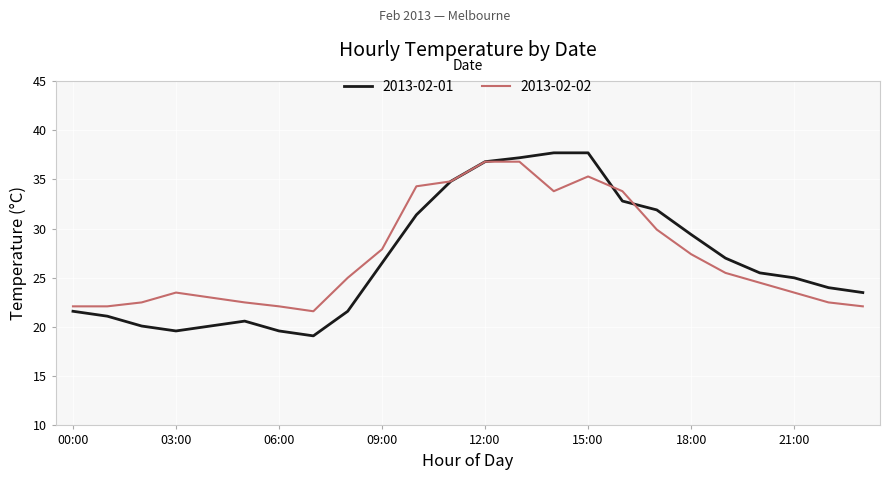

What is the greatest value displayed?

37.7